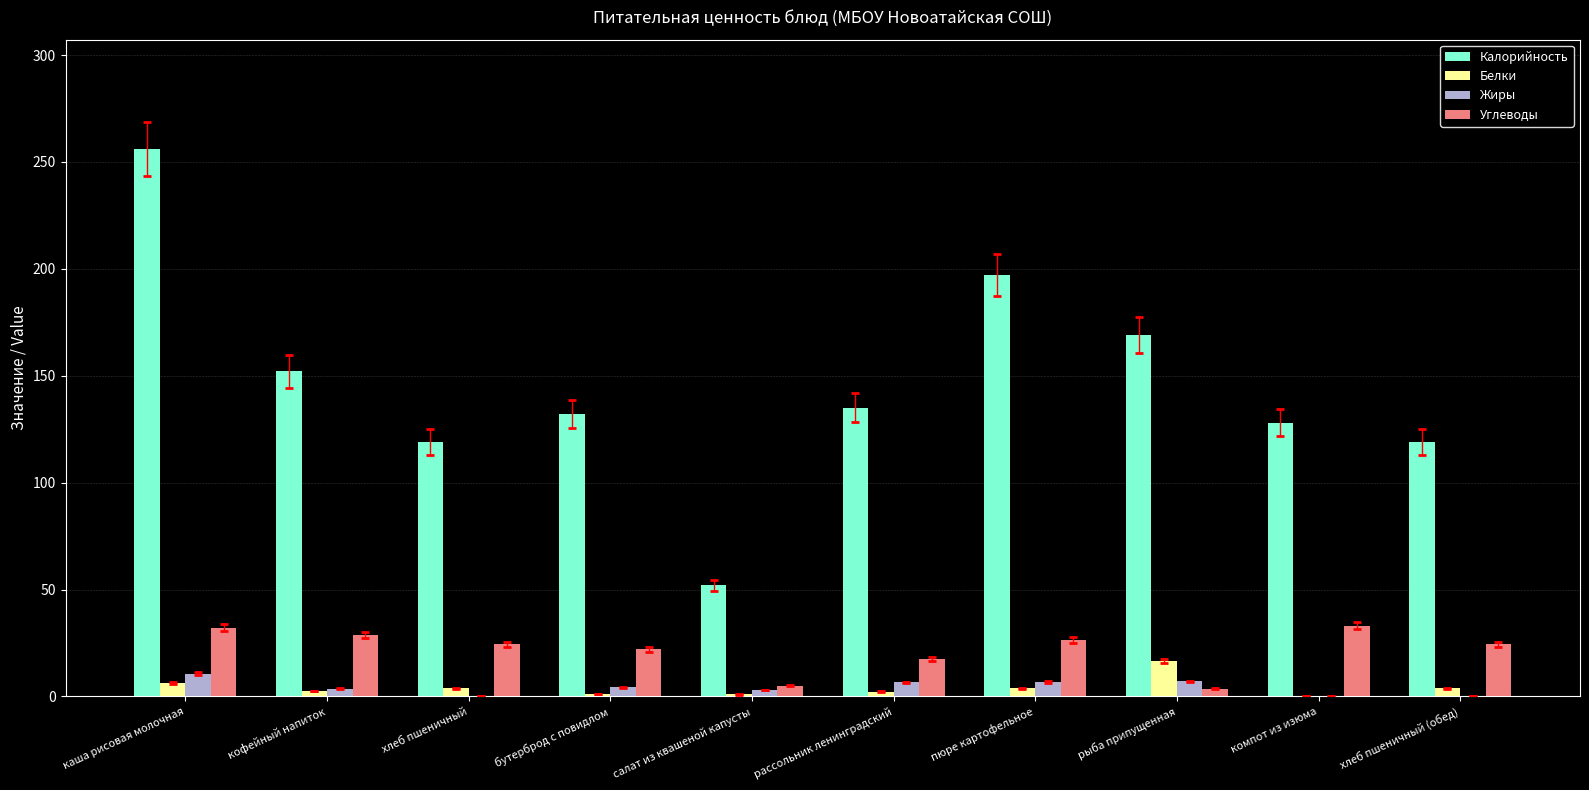

At which category is the sum across all series the highest?

каша рисовая молочная